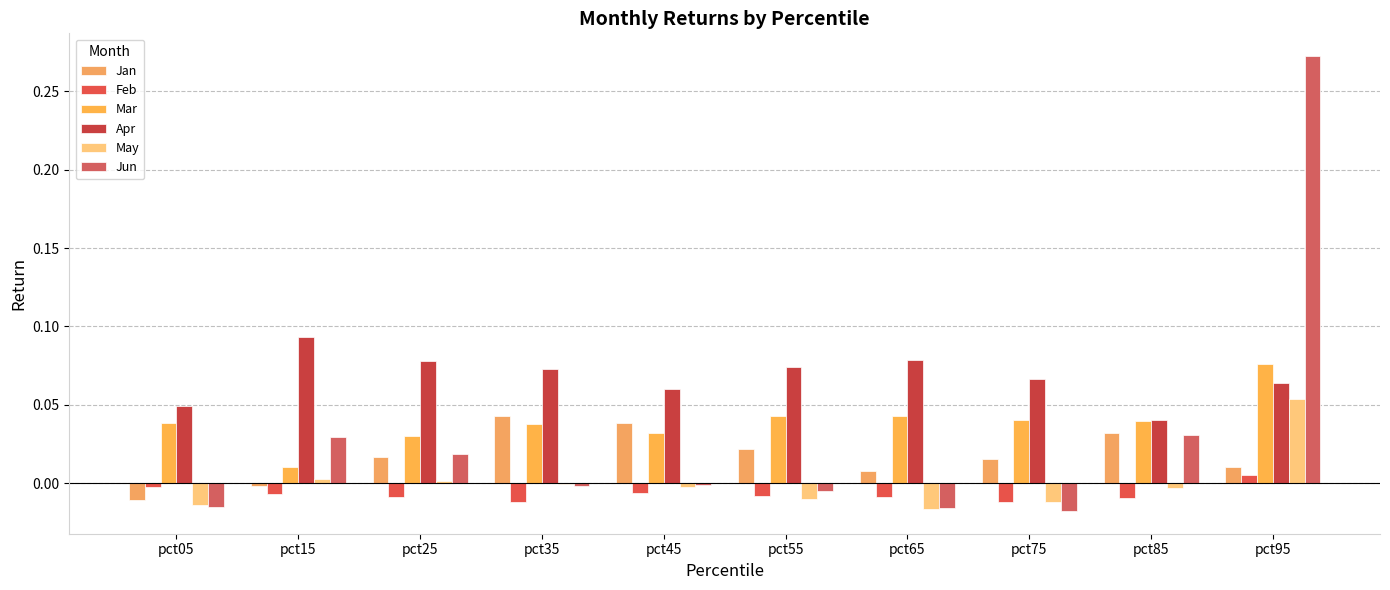

What is the difference between the maximum and minimum values in the Jan series?

0.1